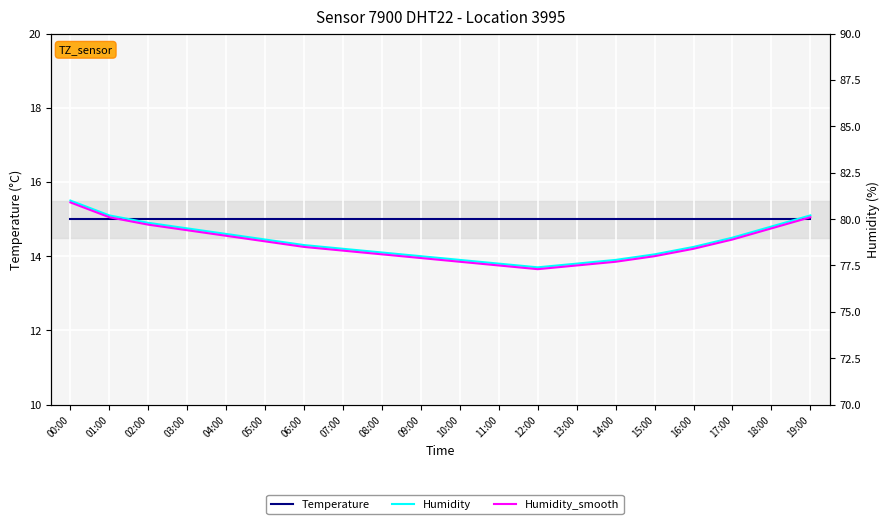

What is the difference between the maximum and minimum values in the Humidity_smooth series?

3.6